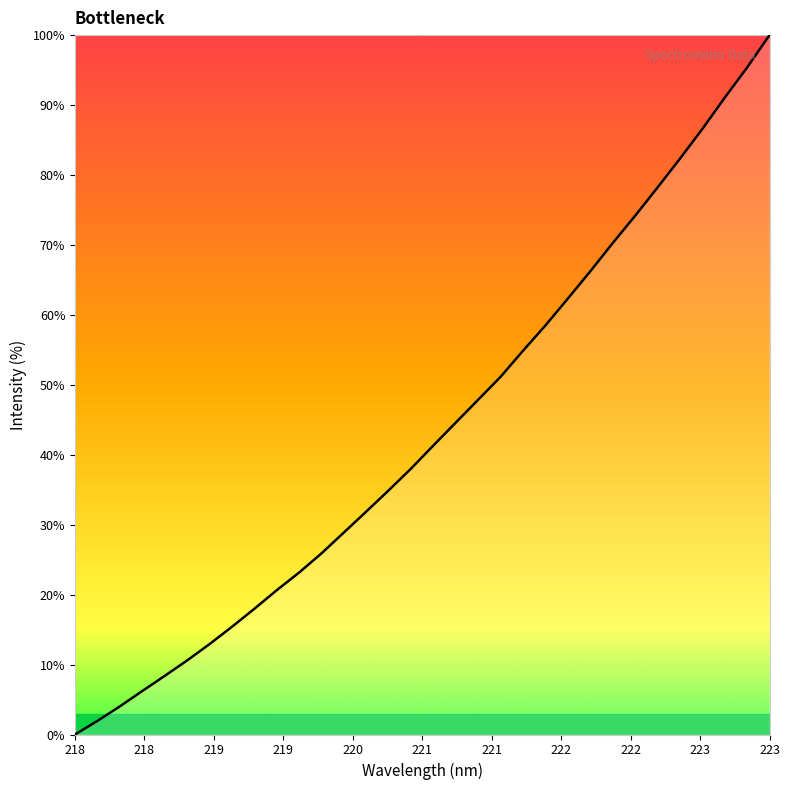

True or false: the data has more than 0 interior local peaks.

False